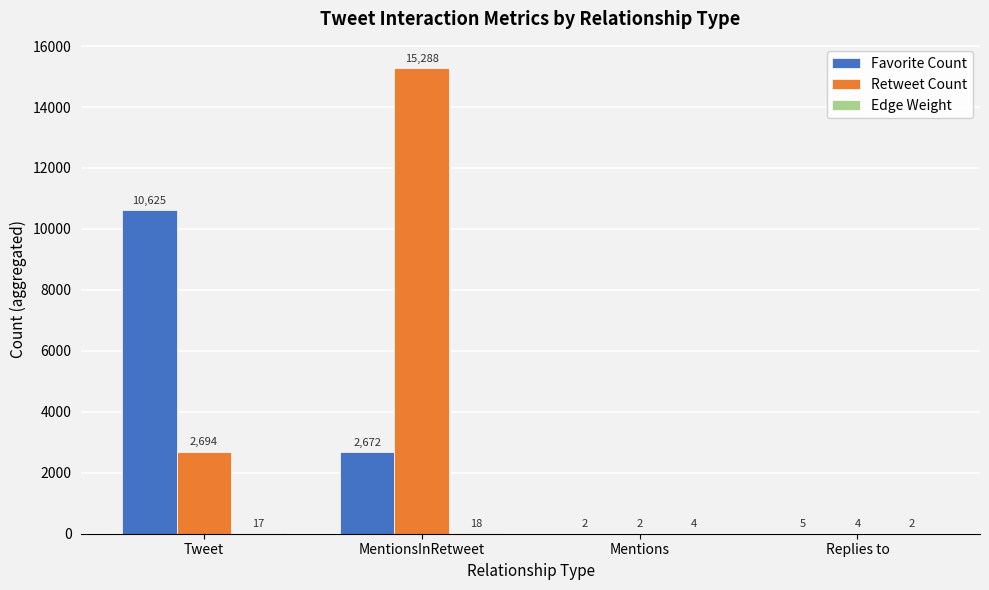

Between Mentions and Replies to, which series saw the biggest shift?

Favorite Count